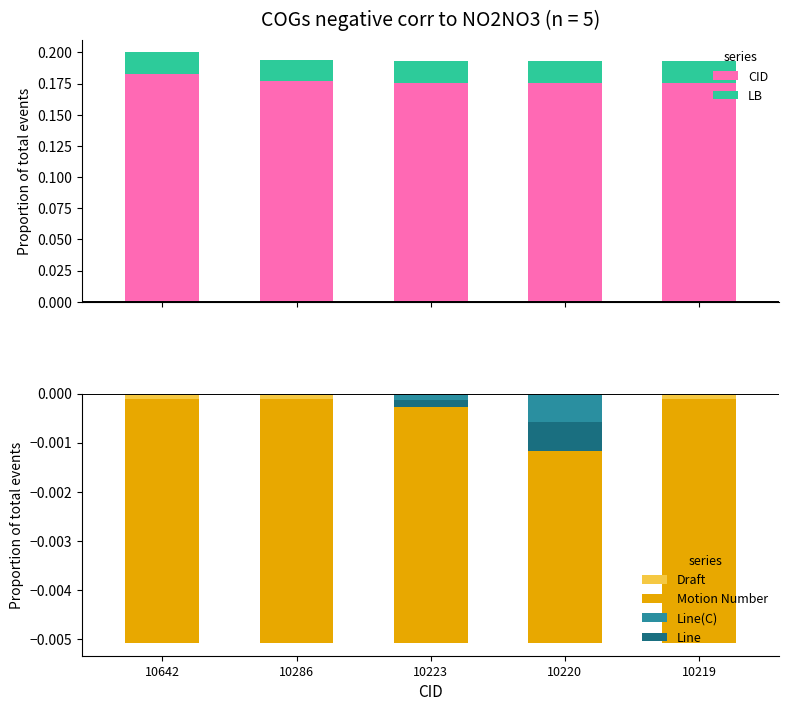

How many bars are there in each group?

6